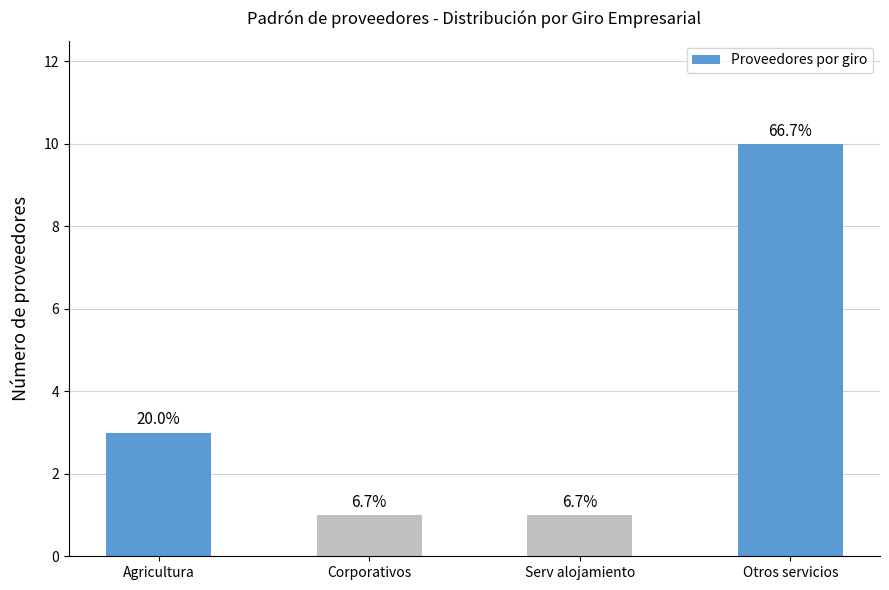

What is the label of the 3rd bar from the left?

Serv alojamiento